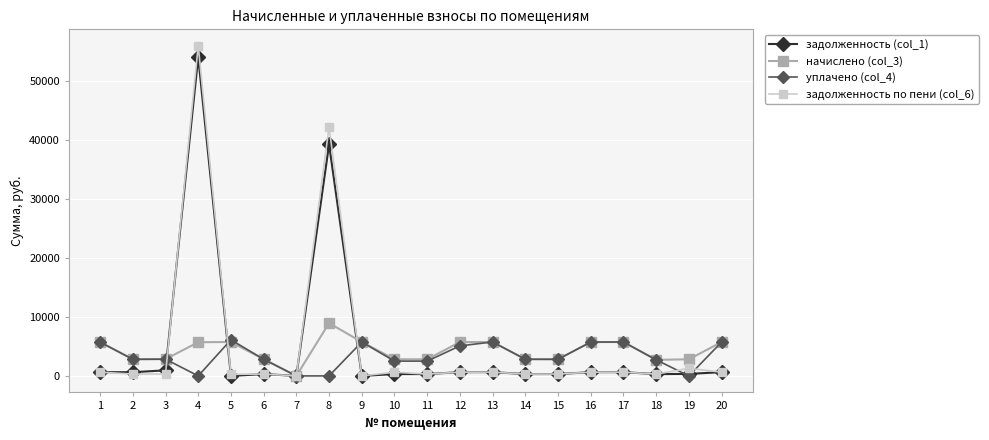

Which series has the largest range (max minus min)?

задолженность по пени (col_6)